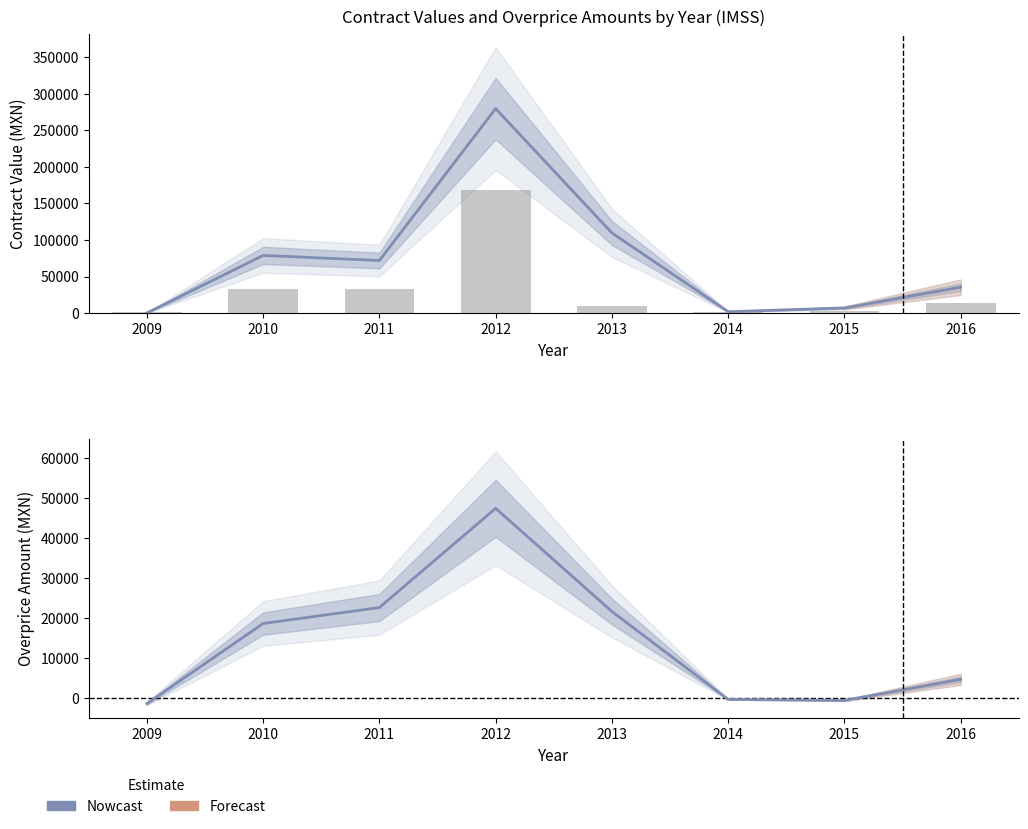

Which label corresponds to the smallest value in the chart?

2009